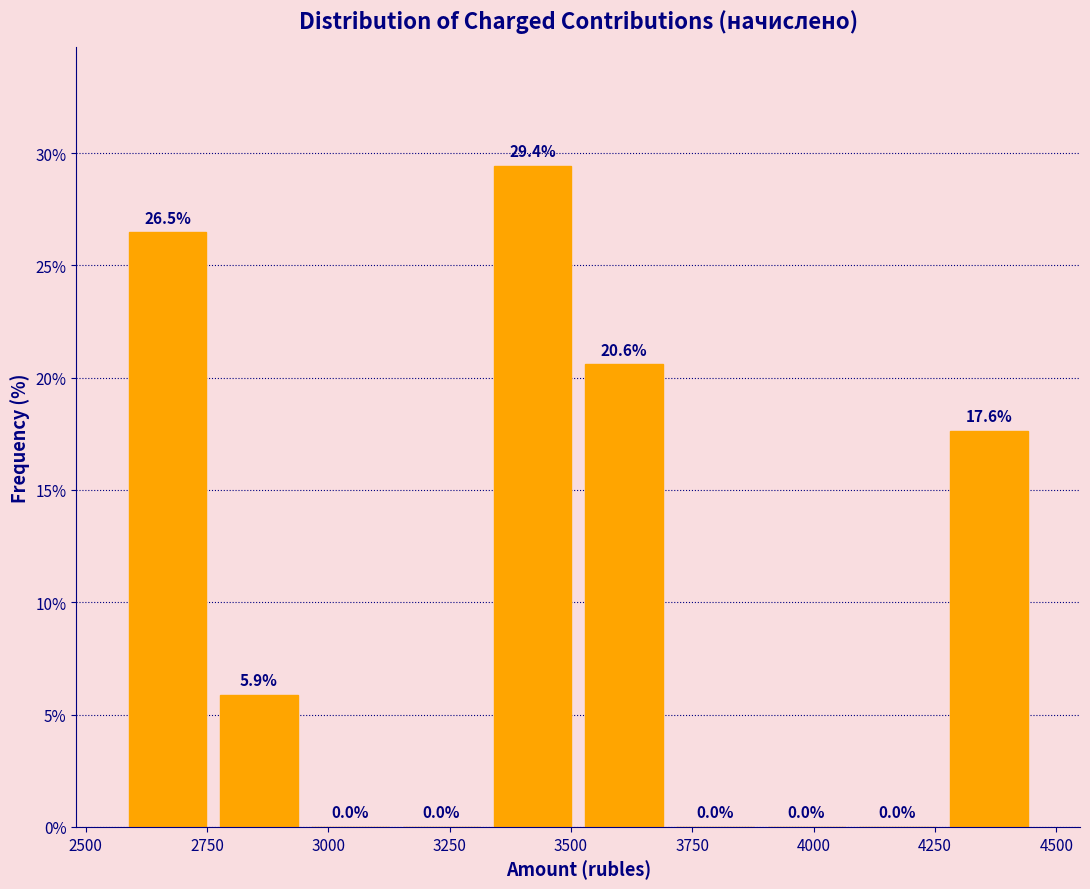

Read against the x-axis, roughly where is the centre of the tallest bar?

3400